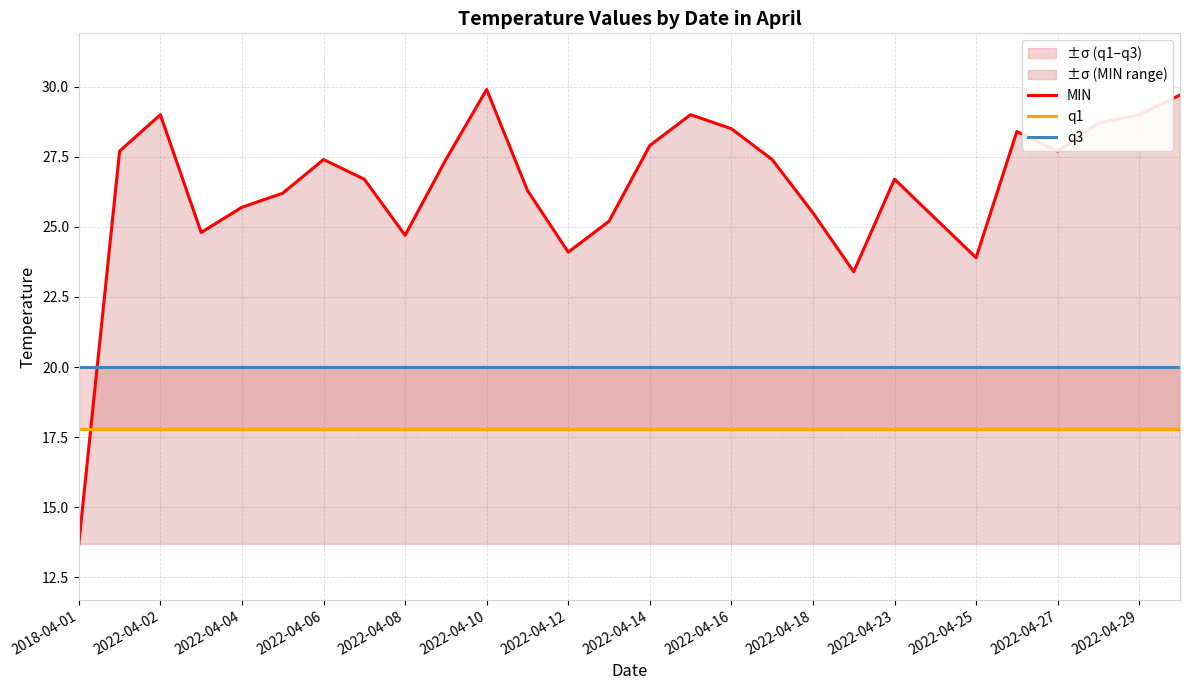

Reading left to right, extract all data points from this chart.

MIN: 13.7	27.7	29.0	24.8	25.7	26.2	27.4	26.7	24.7	27.4	29.9	26.3	24.1	25.2	27.9	29.0	28.5	27.4	25.5	23.4	26.7	25.3	23.9	28.4	27.7	28.7	29.0	29.7
q1: 17.8	17.8	17.8	17.8	17.8	17.8	17.8	17.8	17.8	17.8	17.8	17.8	17.8	17.8	17.8	17.8	17.8	17.8	17.8	17.8	17.8	17.8	17.8	17.8	17.8	17.8	17.8	17.8
q3: 20.0	20.0	20.0	20.0	20.0	20.0	20.0	20.0	20.0	20.0	20.0	20.0	20.0	20.0	20.0	20.0	20.0	20.0	20.0	20.0	20.0	20.0	20.0	20.0	20.0	20.0	20.0	20.0